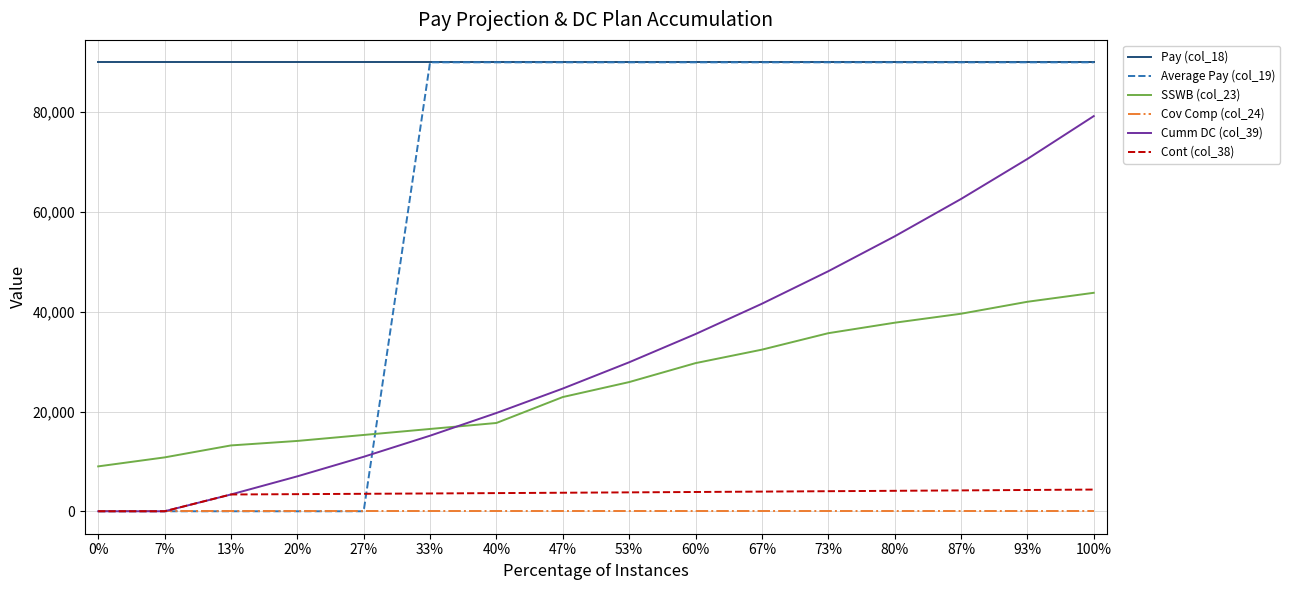

What is the sum of all Cont (col_38) values?

53767